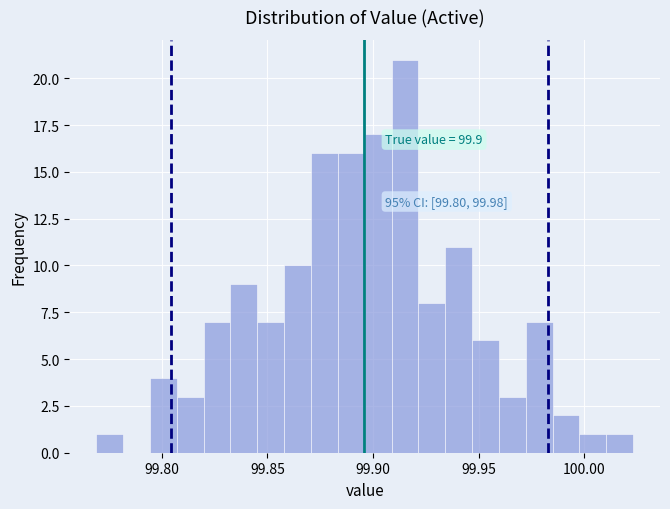

Around what value on the x-axis is the tallest bar? Give the approximate position of its centre, as read against the axis.

99.915